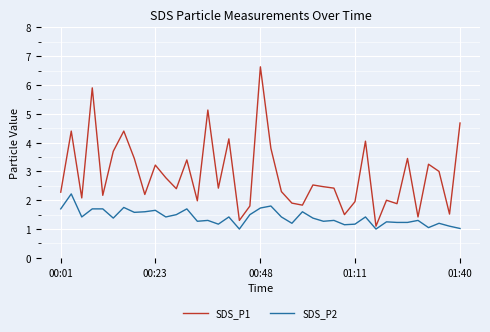

What is the difference between the maximum and minimum values in the SDS_P1 series?

5.5